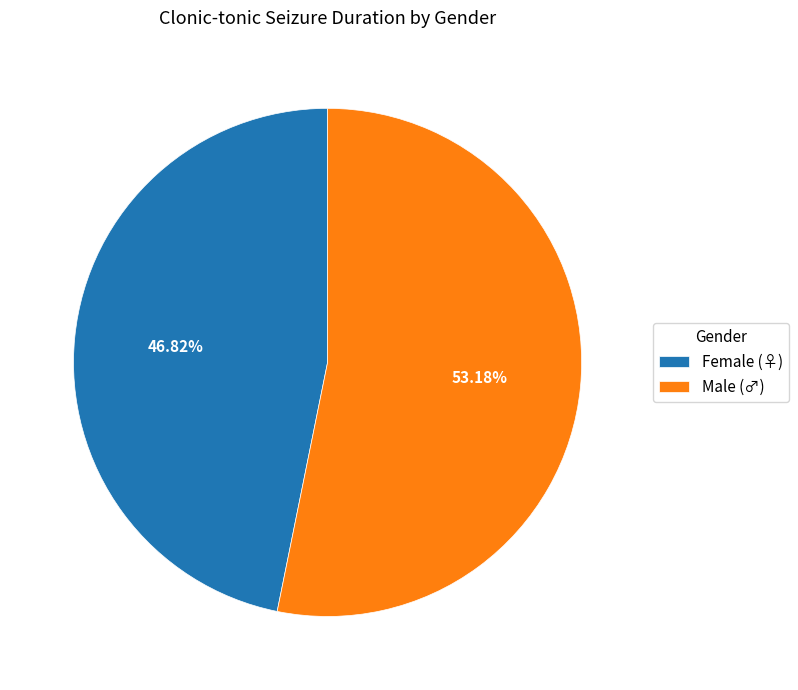

Between Male (♂) and Female (♀), which is larger?

Male (♂)